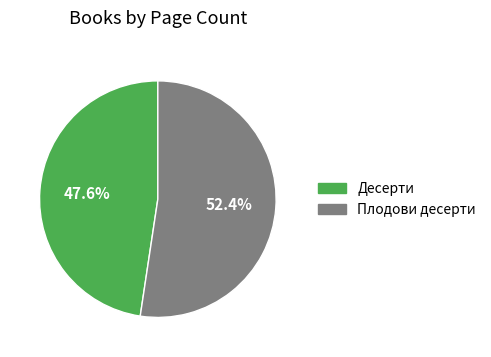

What is the smallest slice in the pie chart?

Десерти